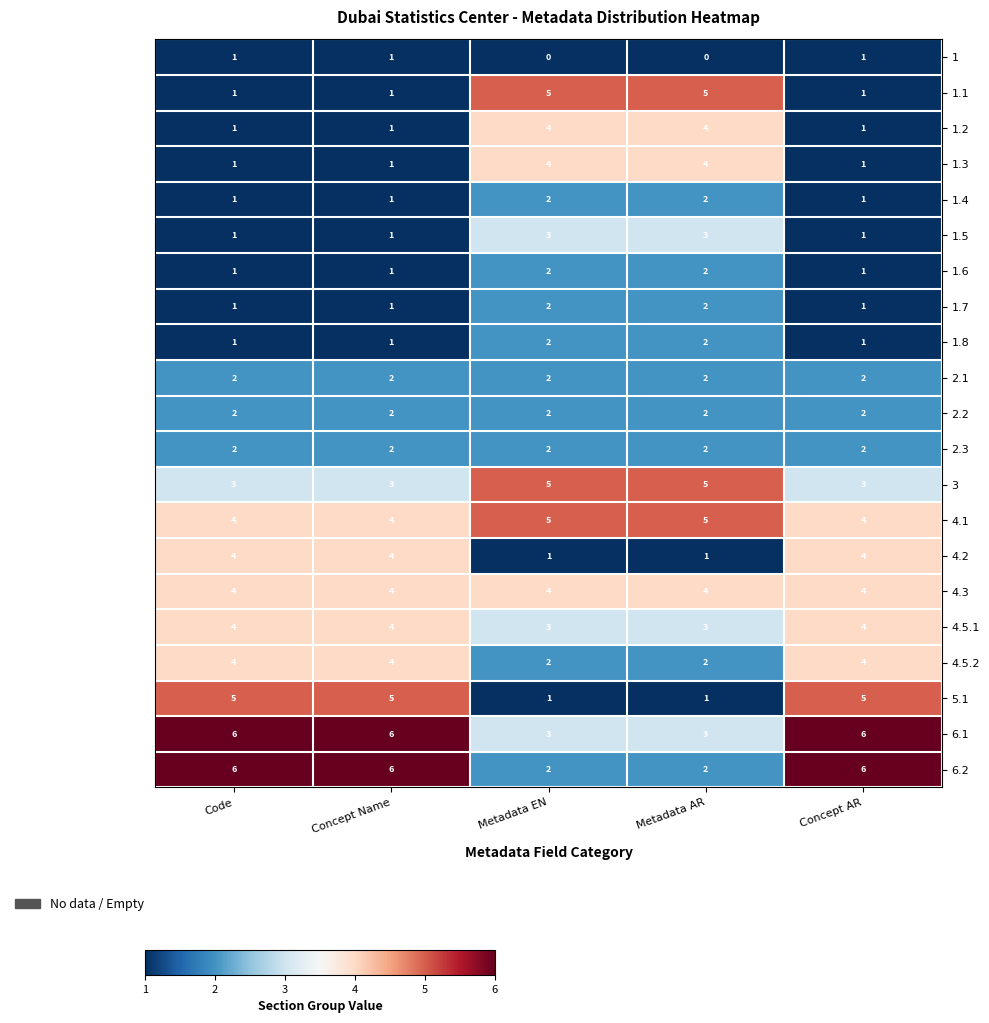

What is the difference between the highest and lowest values at Metadata AR?

5